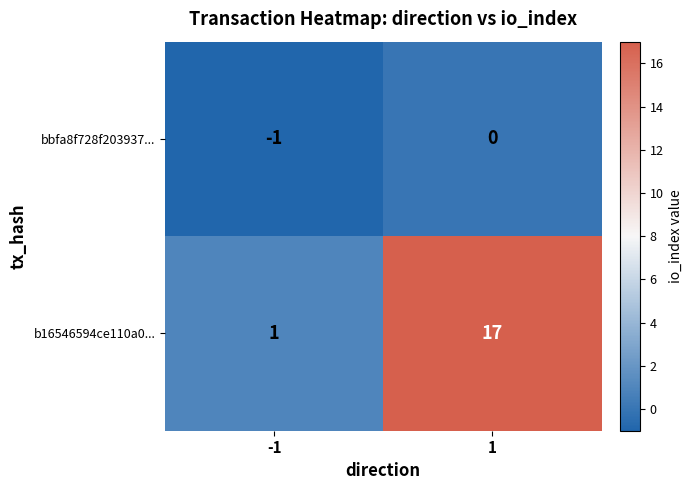

Reading right to left, list all the values displayed in this chart.

bbfa8f728f203937...: 1=0	-1=-1
b16546594ce110a0...: 1=17	-1=1